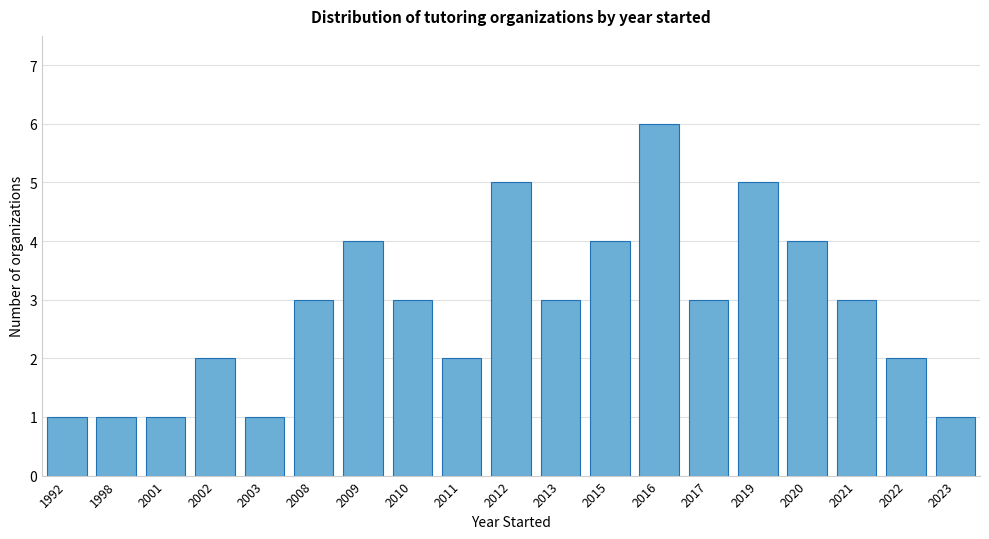

Reading left to right, transcribe all the data shown in this chart.

1992=1	1998=1	2001=1	2002=2	2003=1	2008=3	2009=4	2010=3	2011=2	2012=5	2013=3	2015=4	2016=6	2017=3	2019=5	2020=4	2021=3	2022=2	2023=1